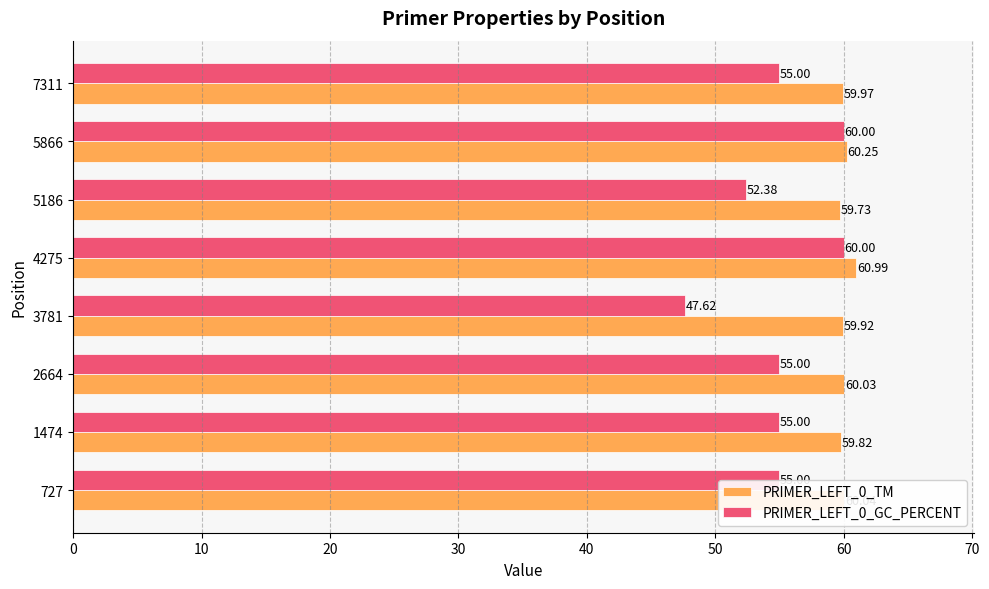

At which category is the sum across all series the highest?

4275